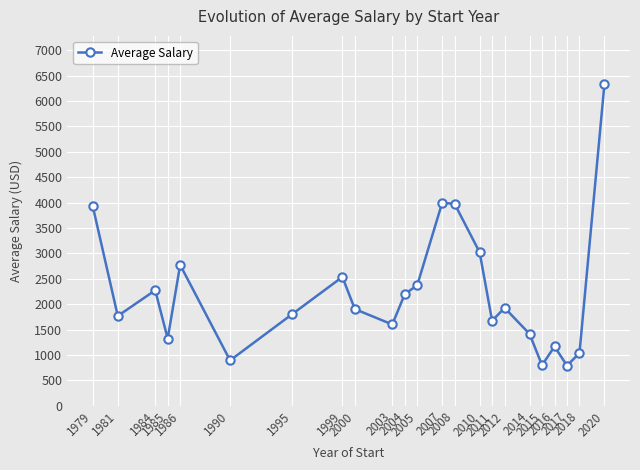

What is the smallest value displayed?

791.7